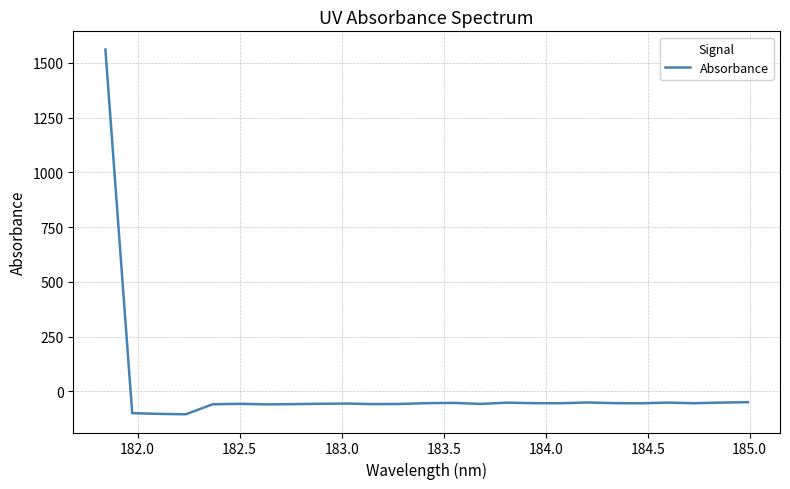

What is the greatest value displayed?

1560.2